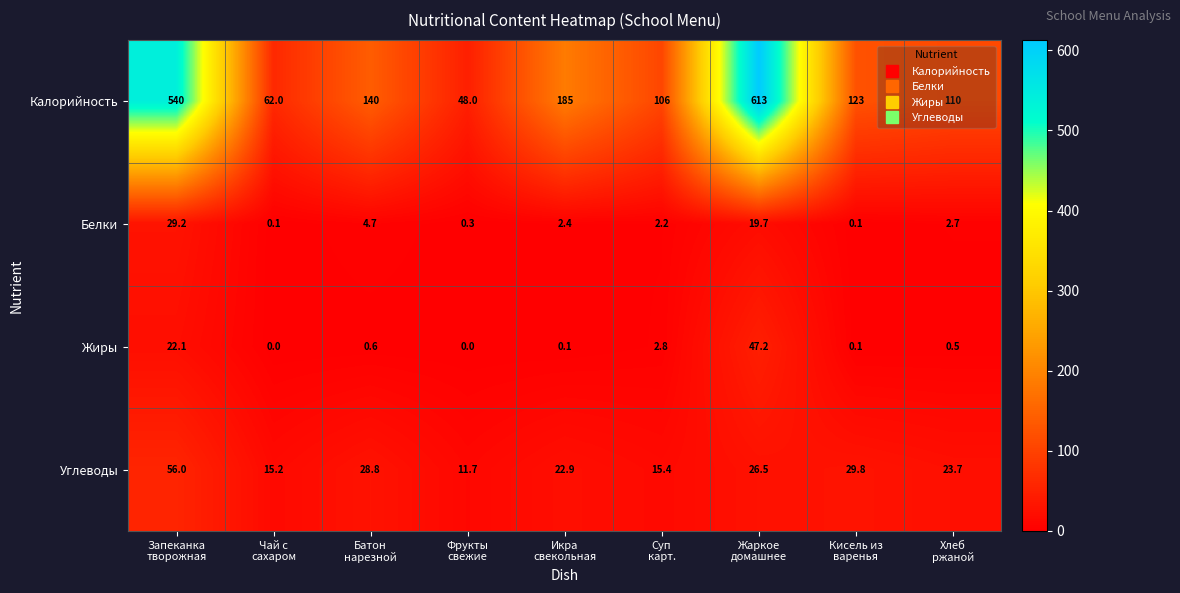

What is the difference between the maximum and minimum values in the Жиры series?

47.2